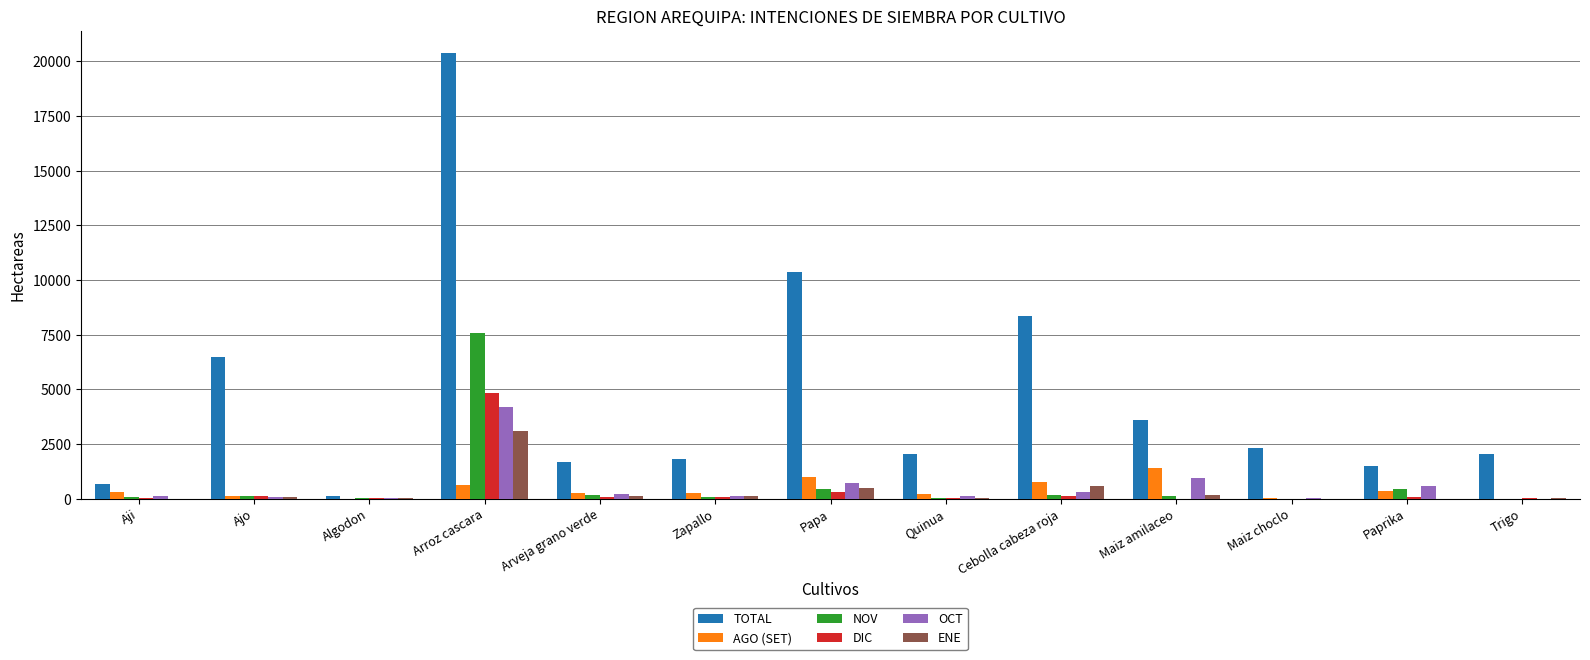

At which category does the chart reach its peak across all series?

Arroz cascara